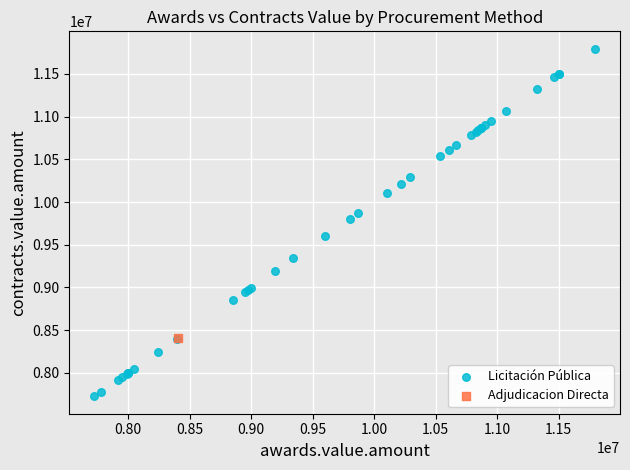

What are all the series names shown in the legend?

Licitación Pública, Adjudicacion Directa